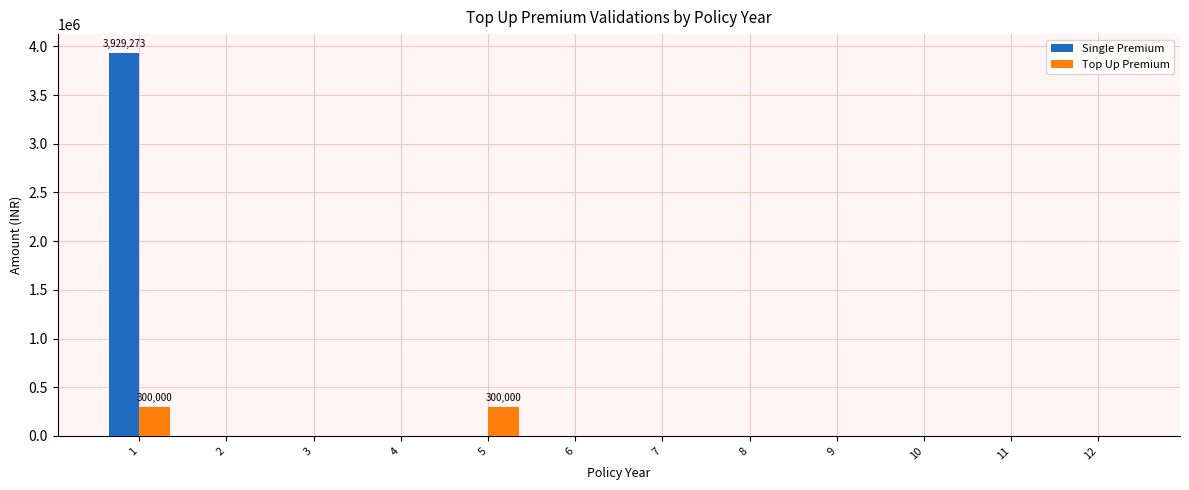

What is the maximum value for Single Premium?

3929273.1